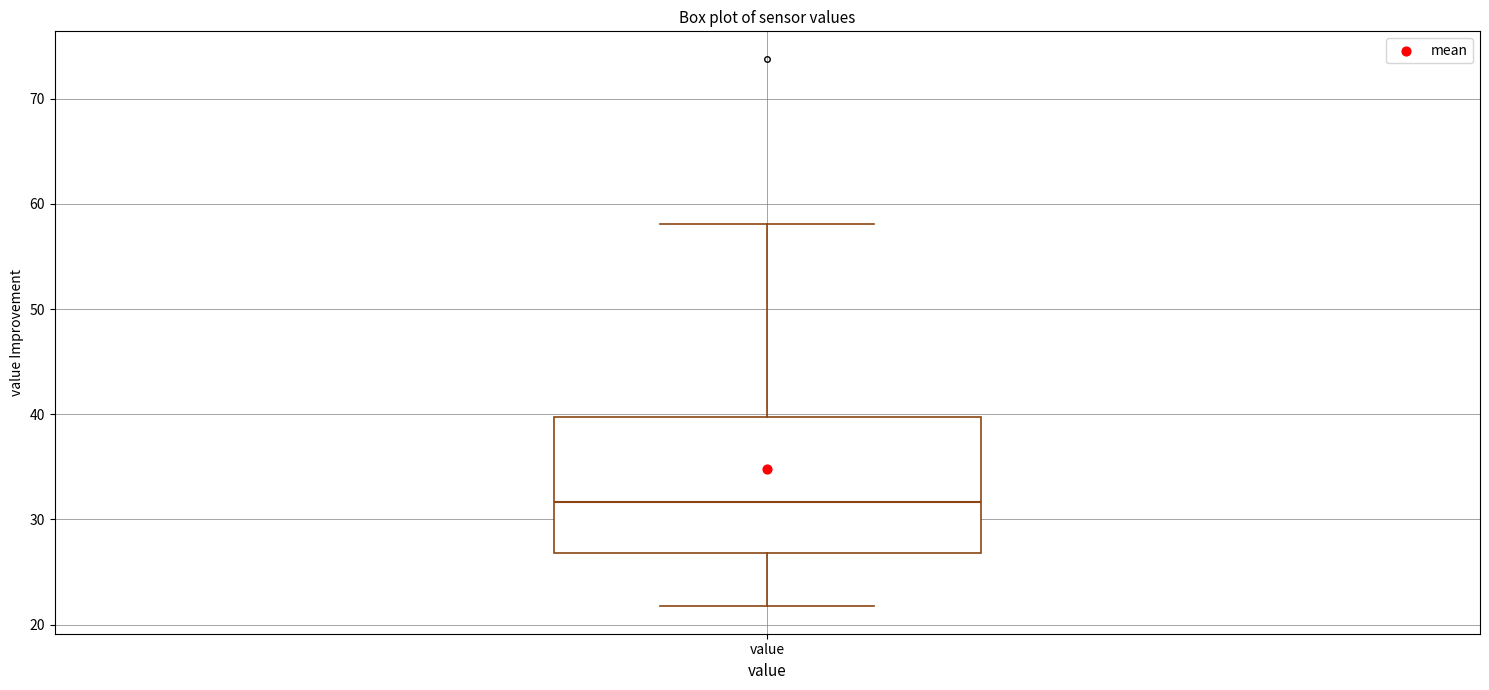

Read this box plot against the y-axis: the position of the median line, the range covered by the box, and the ends of both whiskers. The values are not printed on the chart, so give them approximately, as read against the axis.

median 32, box 27 to 40, whiskers 22 to 58